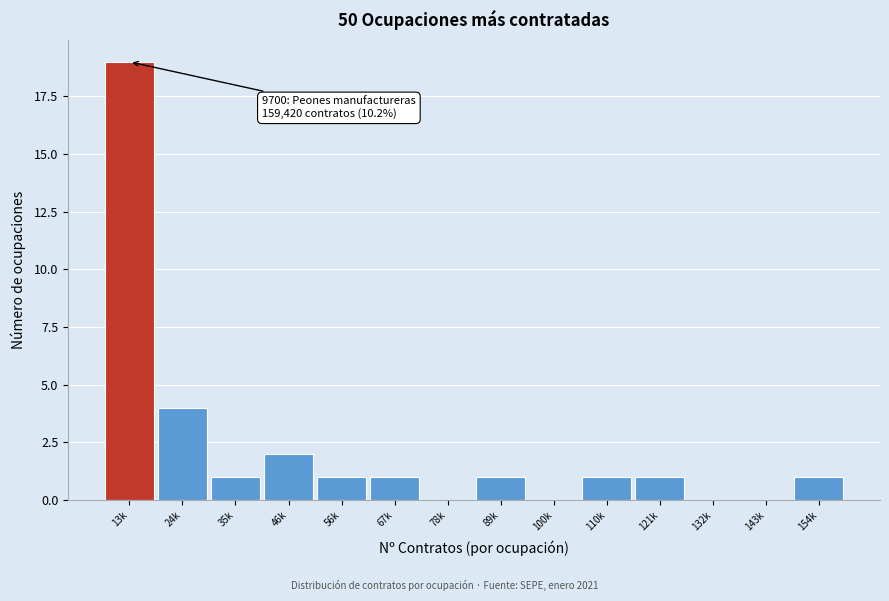

Reading right to left, transcribe all the data shown in this chart.

154k=1	143k=0	132k=0	121k=1	110k=1	100k=0	89k=1	78k=0	67k=1	56k=1	46k=2	35k=1	24k=4	13k=19